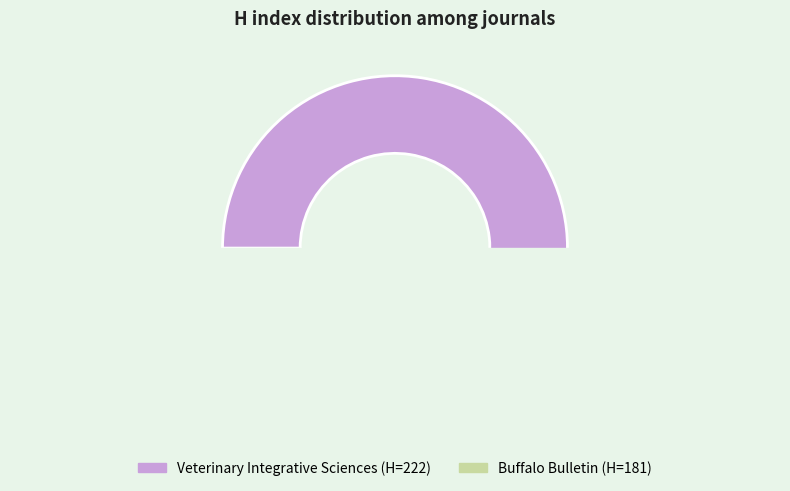

Is it true that Veterinary Integrative Sciences is 68% of the pie?

False